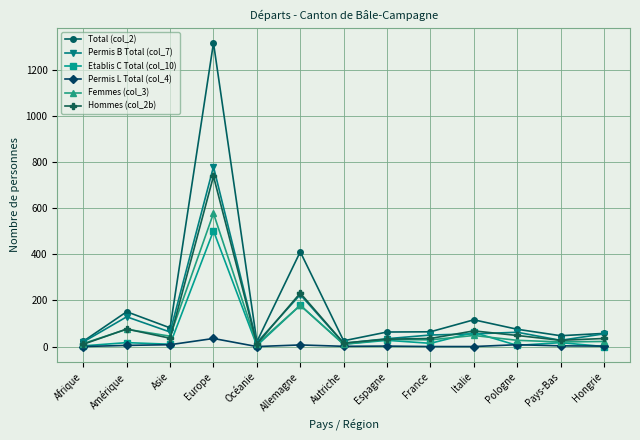

Which series has the widest spread of values?

Total (col_2)